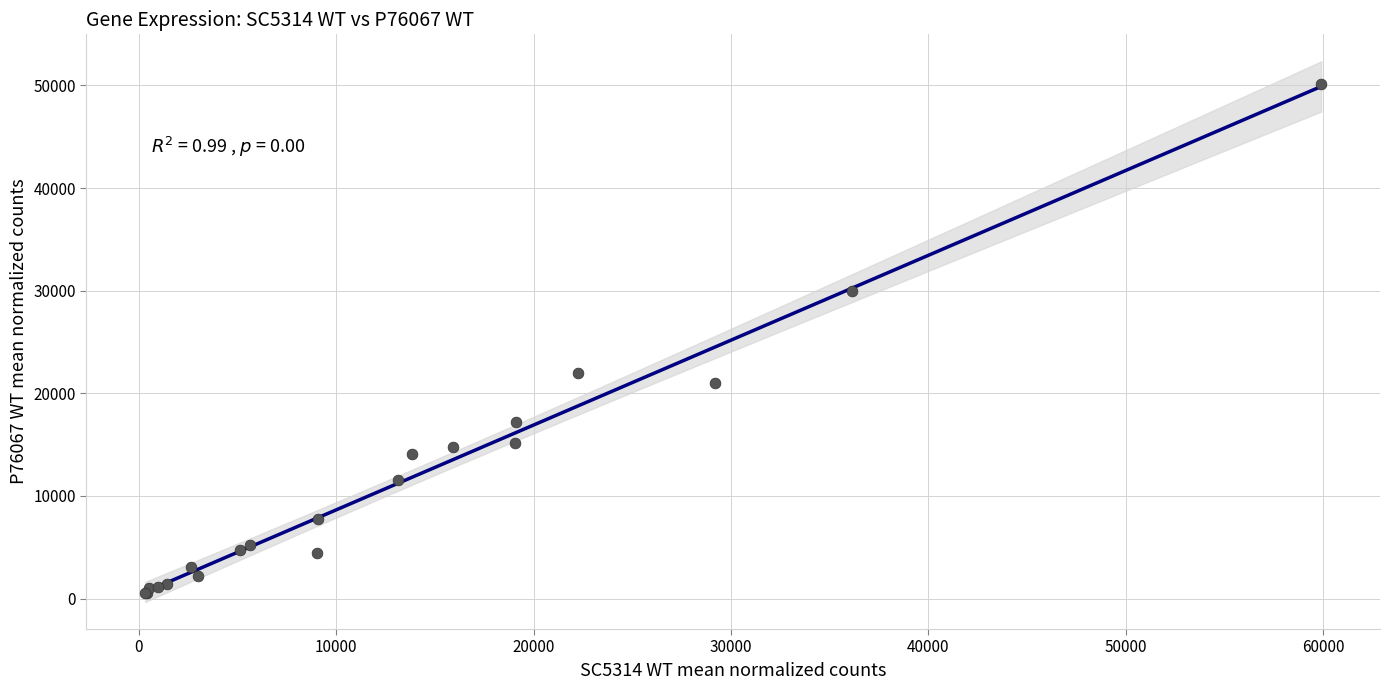

What Y value in the scatter plot is closest to 25377?

21958.7